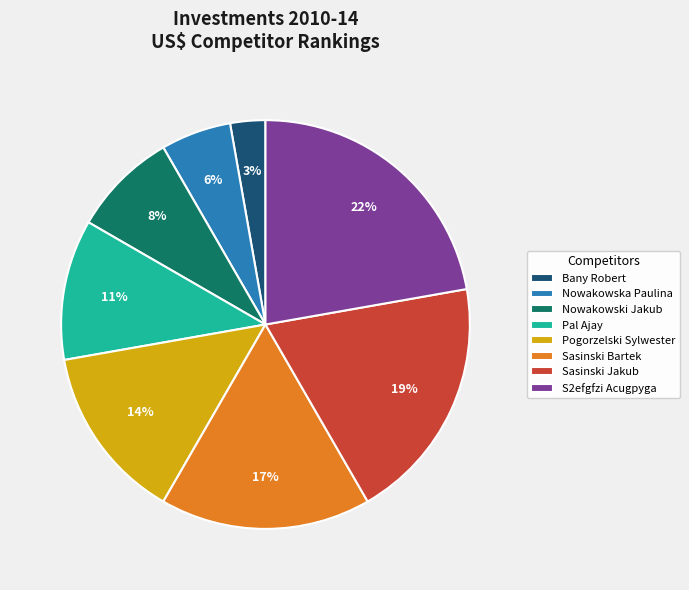

Count the number of slices in the pie.

8